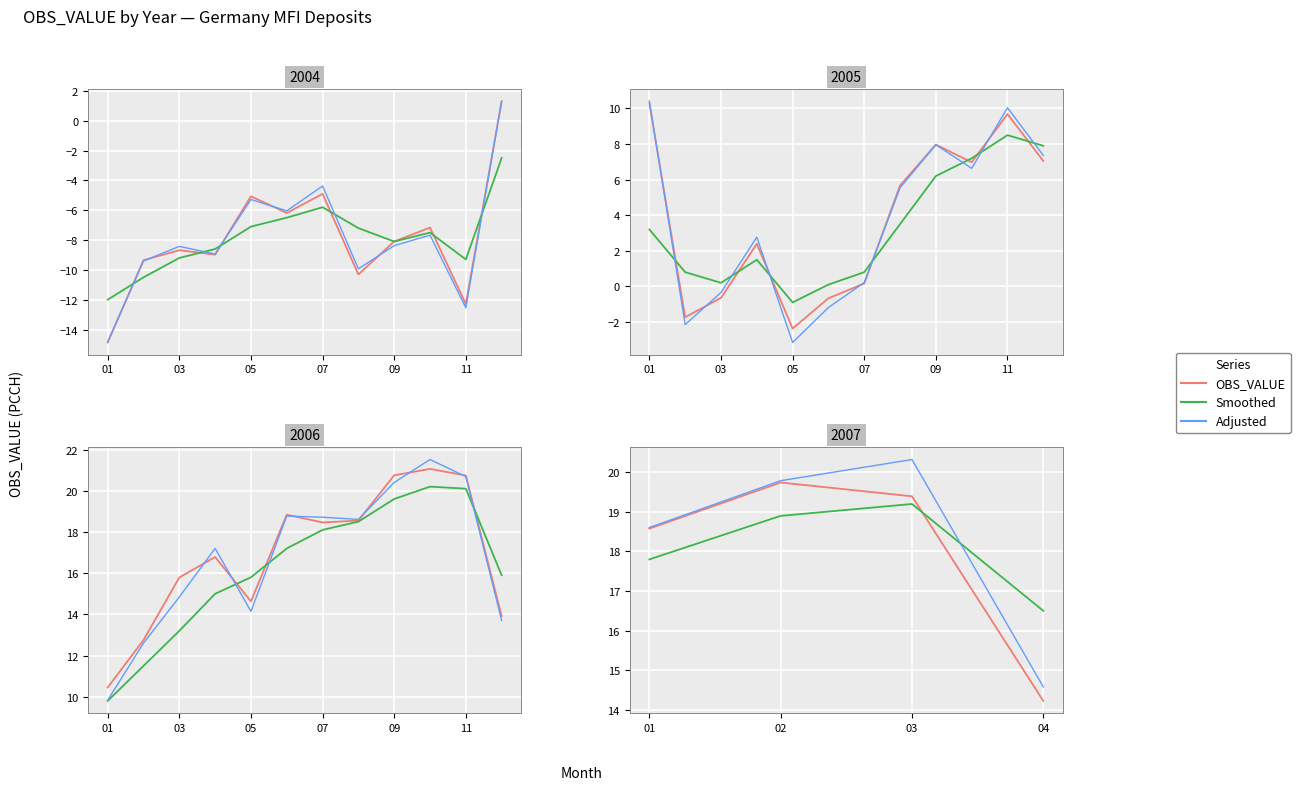

Does the chart display data point markers on the line(s)?

No